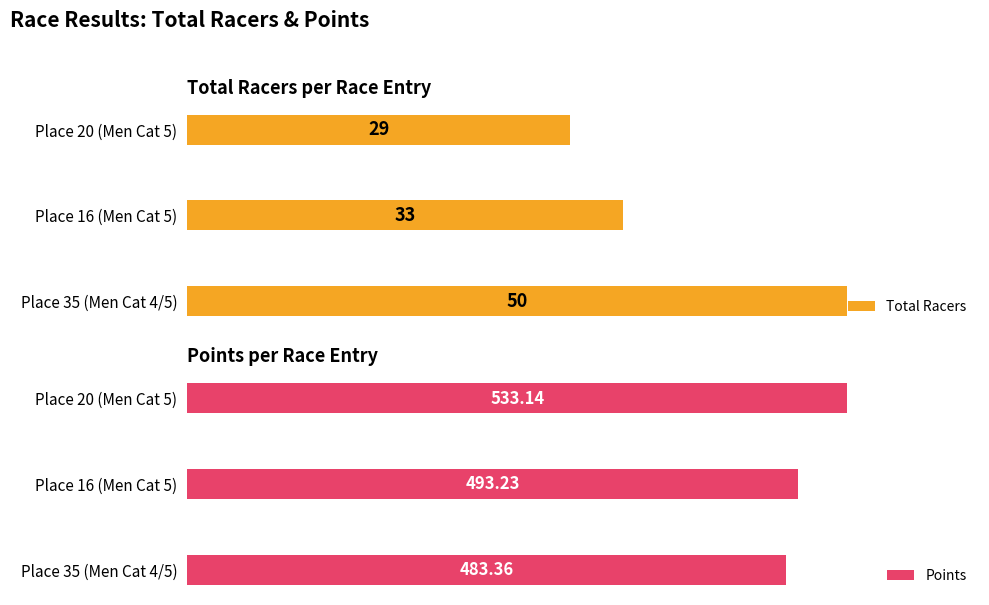

Reading right to left, list all the values displayed in this chart.

Total Racers: 29.0	33.0	50.0
Points: 533.1	493.2	483.4